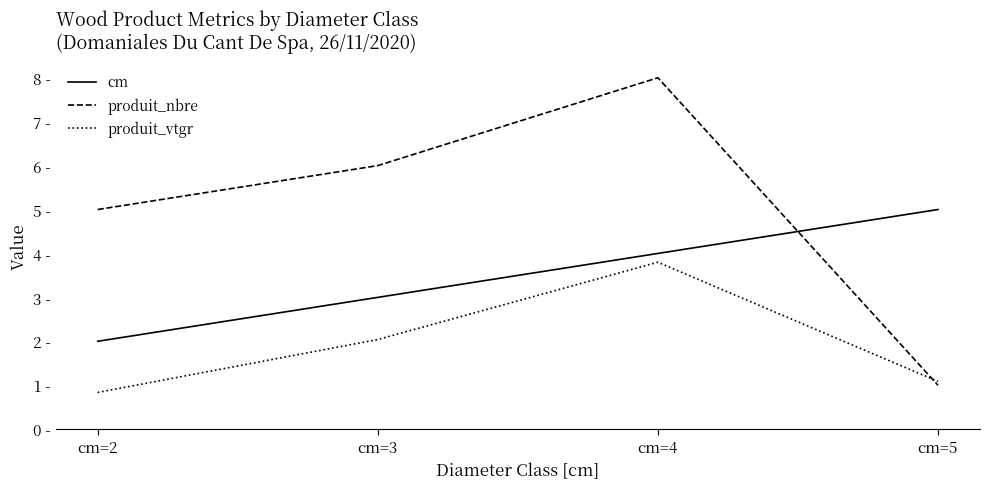

True or false: produit_vtgr and cm cross at least once.

False